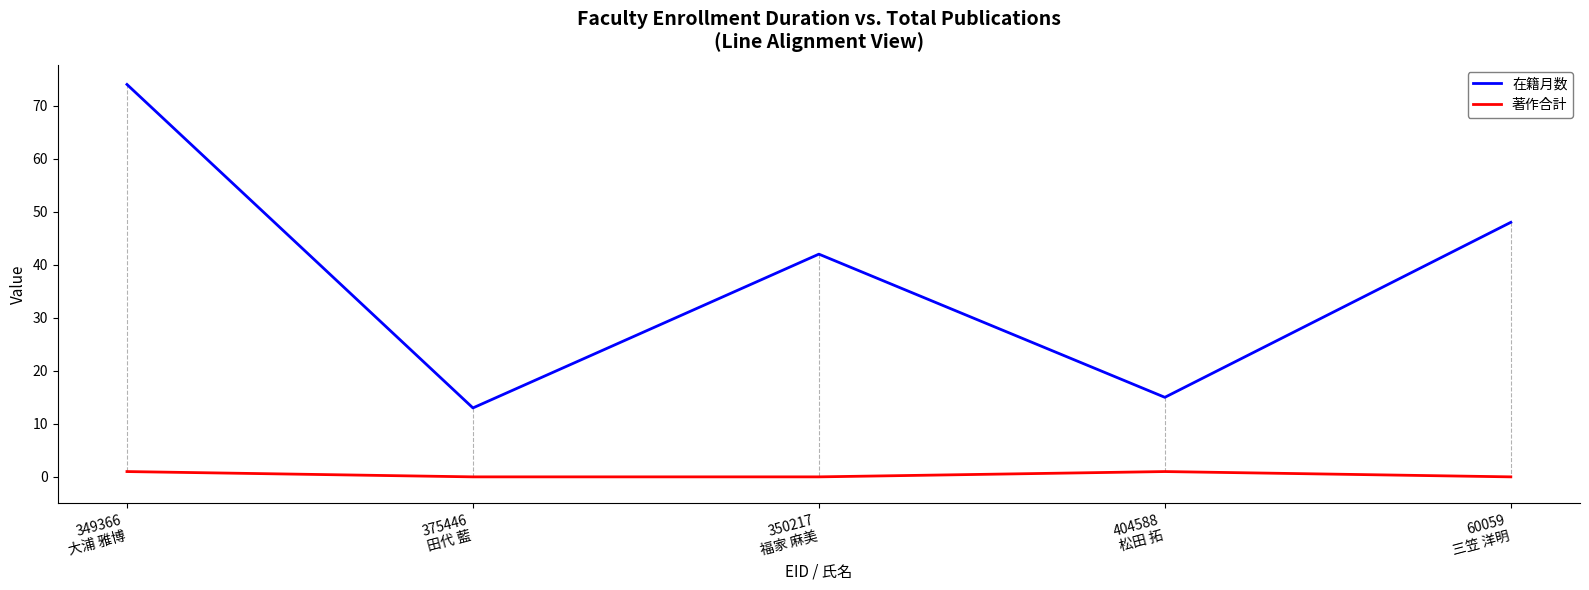

The value of 在籍月数 at 375446
田代 藍 is 13. True or false?

True